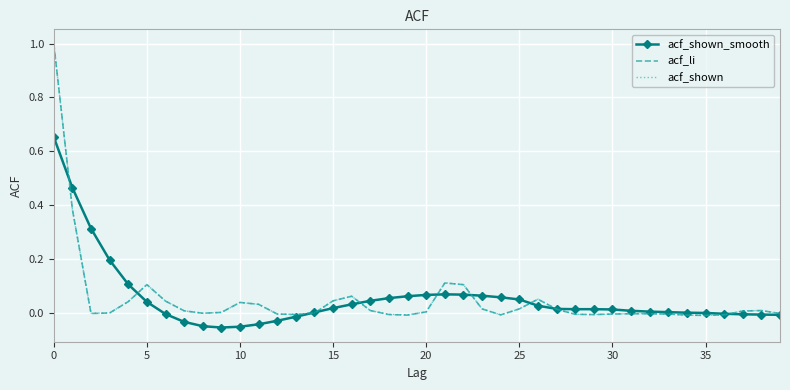

What is the greatest value displayed?

1.0